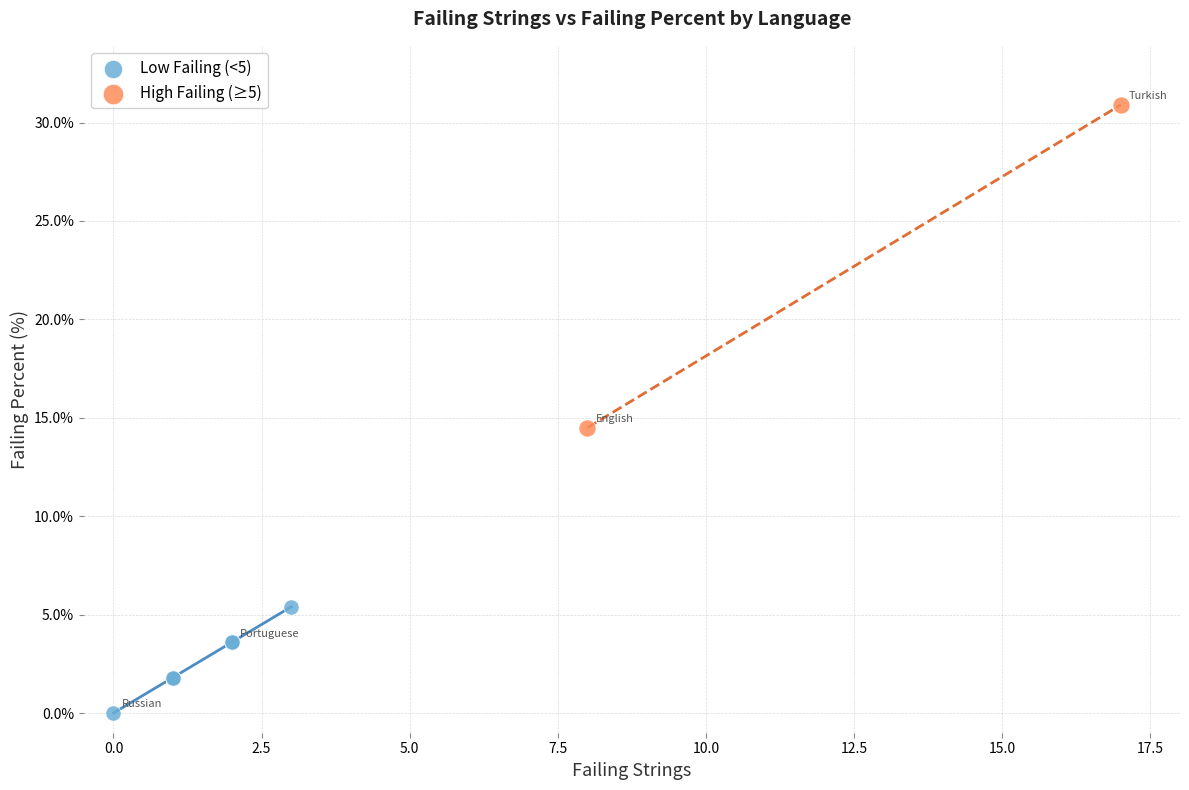

What are all the series names shown in the legend?

Low Failing (<5), High Failing (≥5)